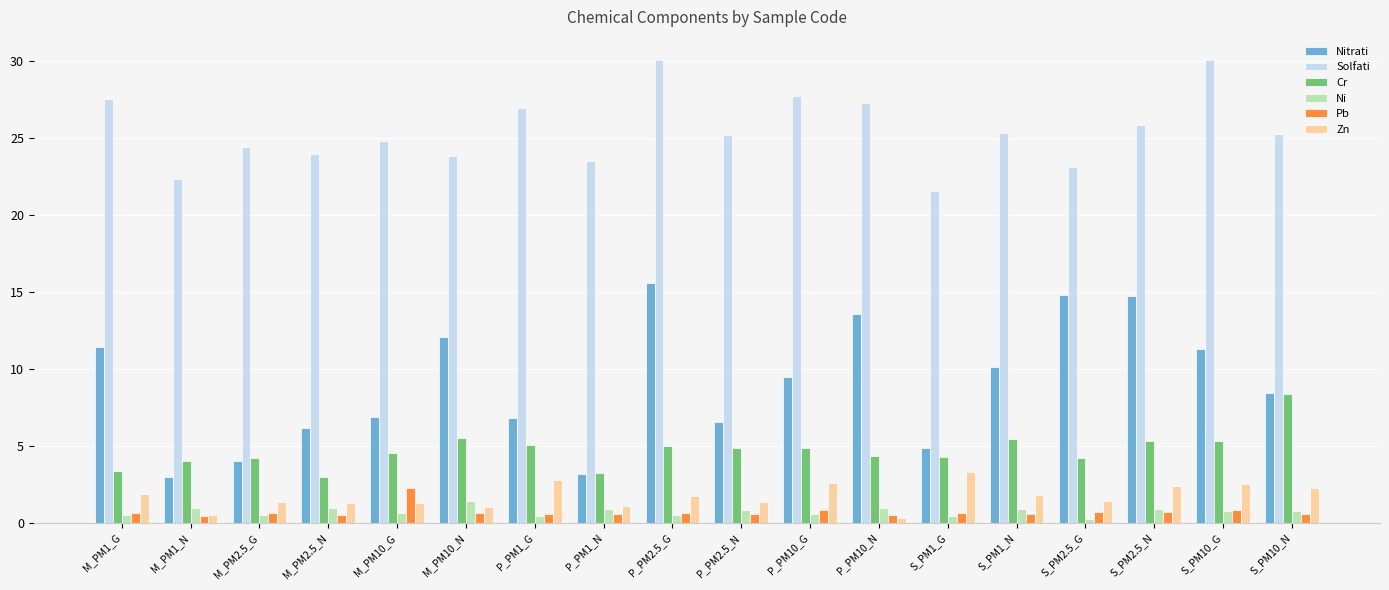

What is the difference between the highest and lowest values at M_PM10_N?

23.2